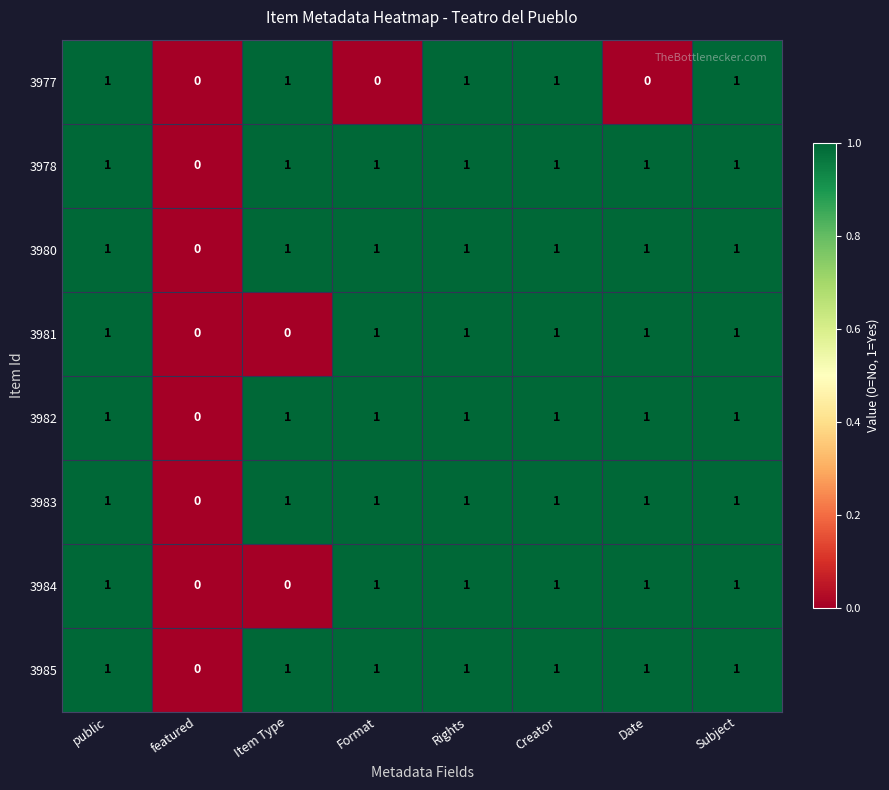

At which label is 3978 closest to 0?

featured